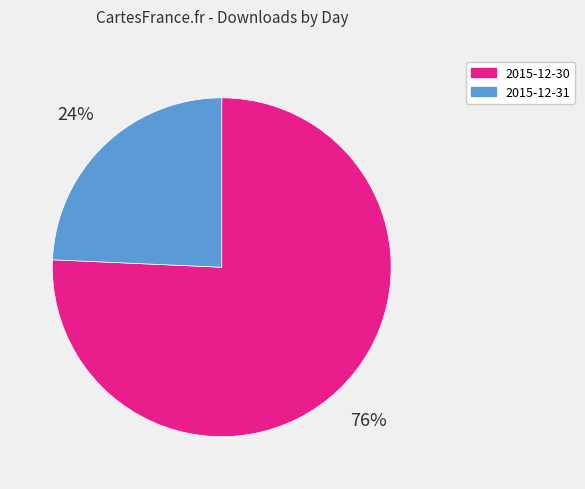

Rank the categories by value from highest to lowest.

2015-12-30, 2015-12-31